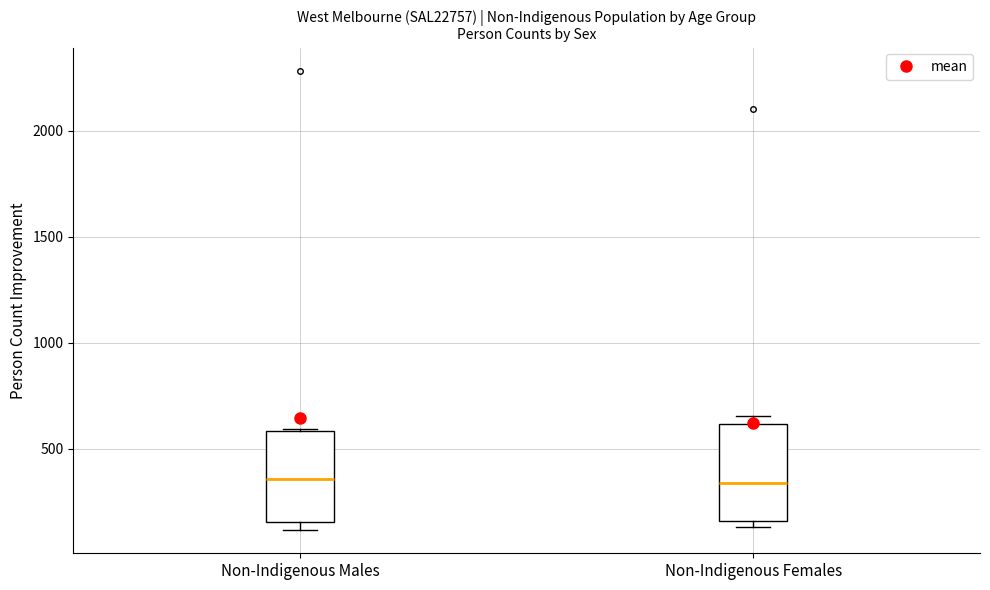

Reading left to right, transcribe this box plot: for each box, give where its median line is, the range the box spans, and where its two whiskers end, as read against the y-axis. The values are not printed on the chart, so give them approximately, as read against the axis.

Non-Indigenous Males: median 350, box 150 to 600, whiskers 100 to 600
Non-Indigenous Females: median 350, box 150 to 600, whiskers 150 (just below the box's lower edge) to 650